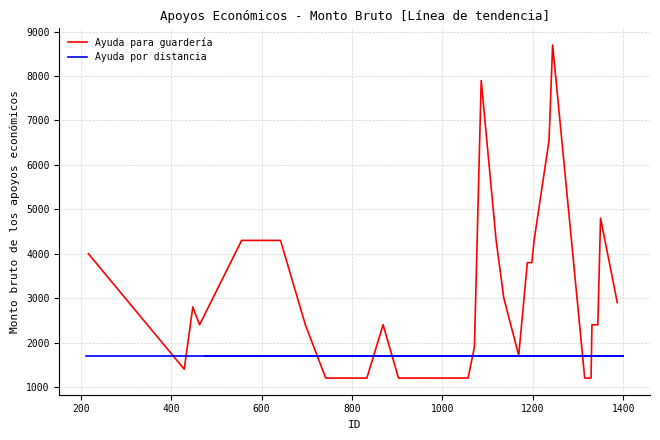

How many data points are less than 2400?

12